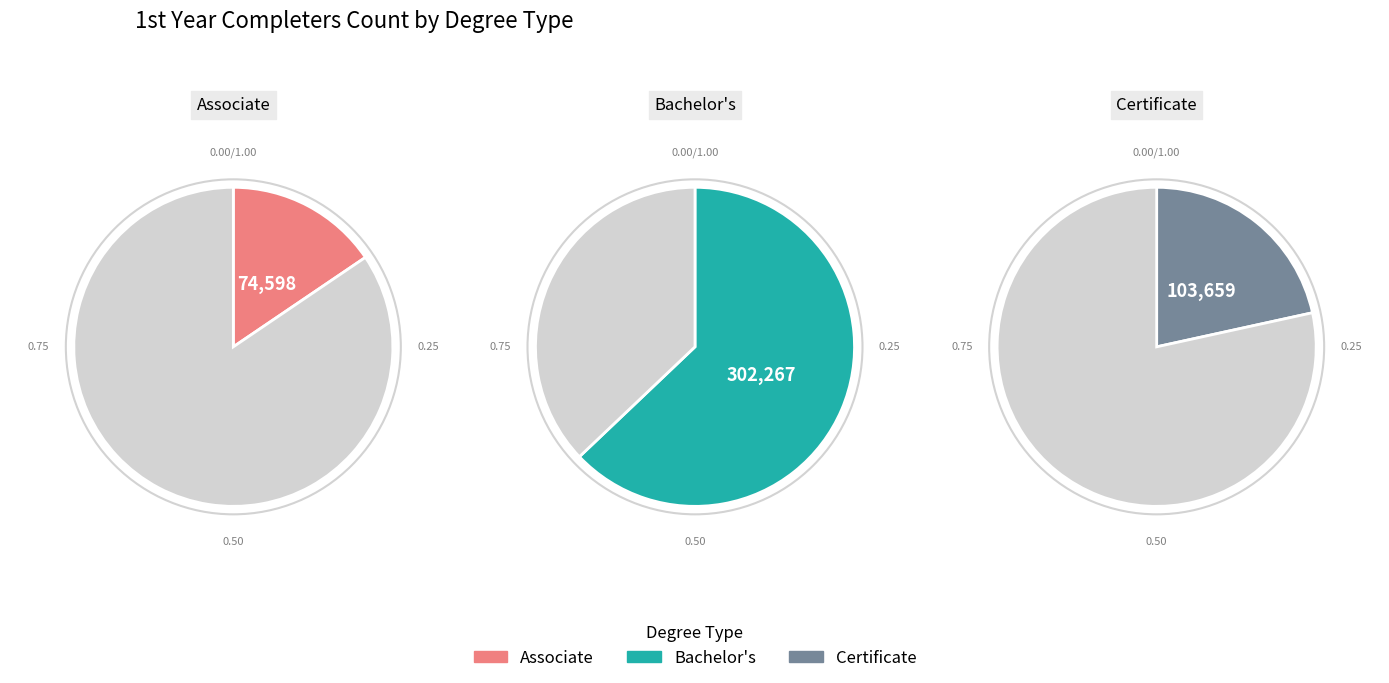

How many segments does this pie chart have?

3